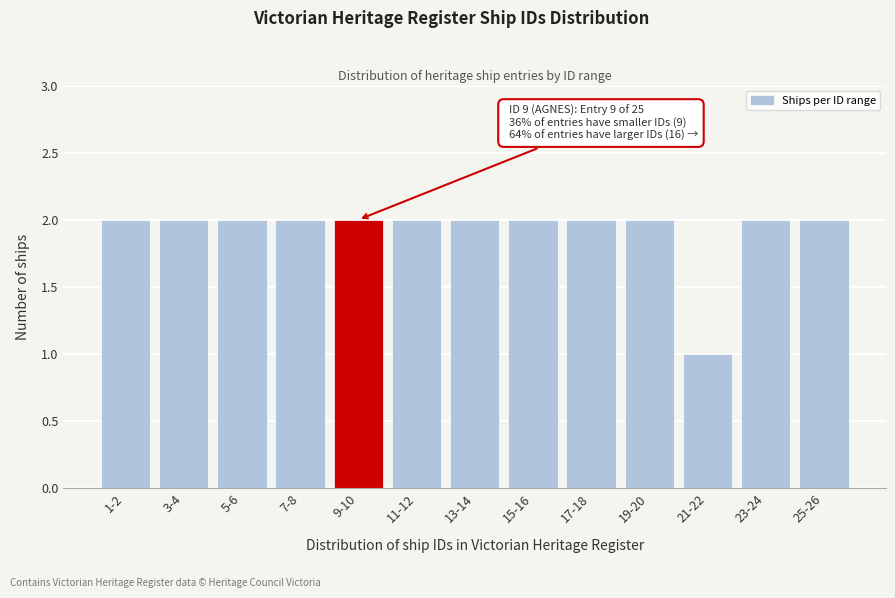

Reading right to left, list all the values displayed in this chart.

2	2	1	2	2	2	2	2	2	2	2	2	2